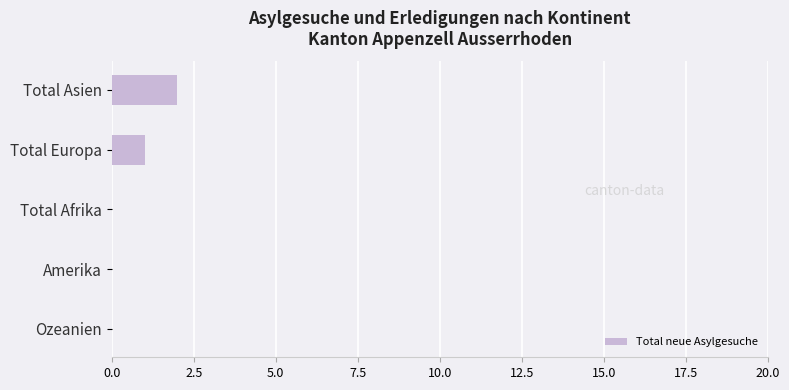

Which category has the highest value across all series?

Total Asien